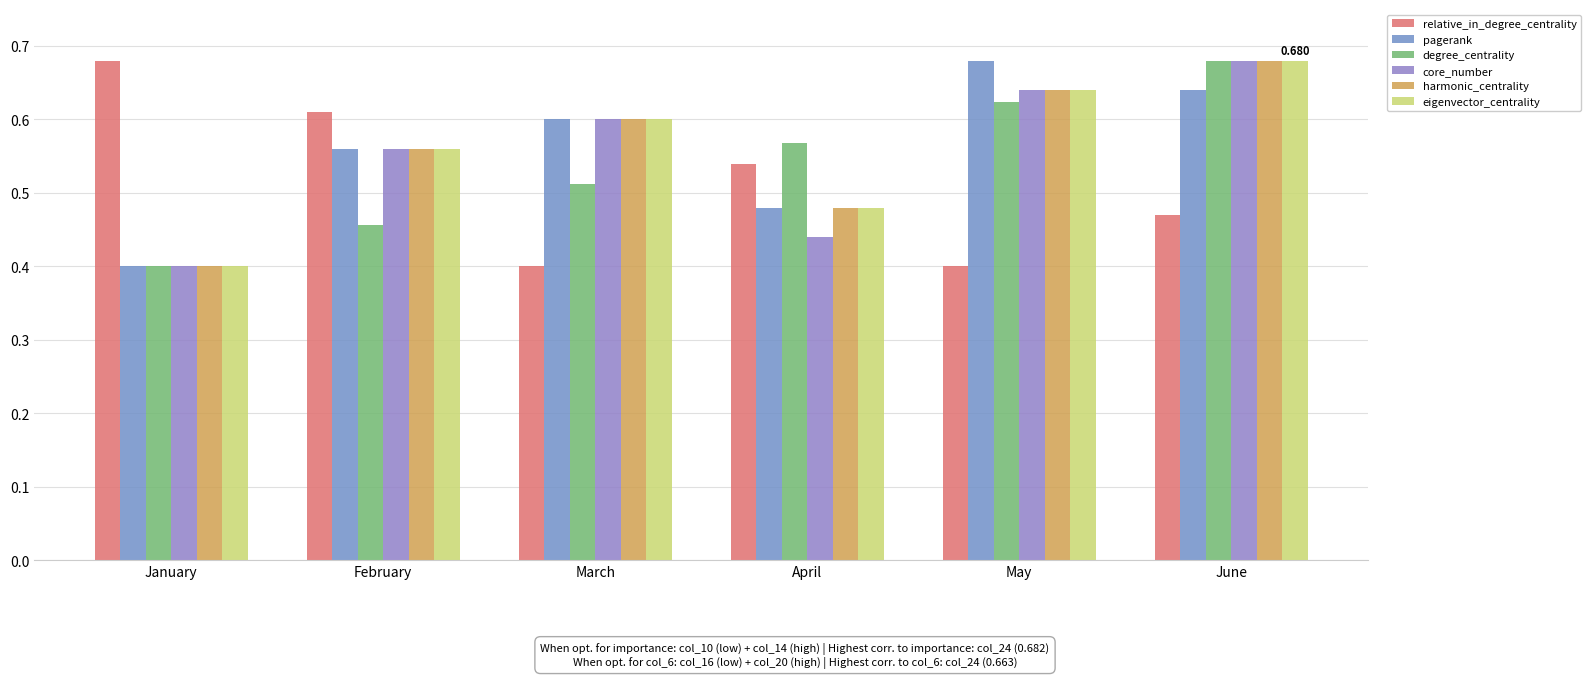

What is the sum of all core_number values?

3.3